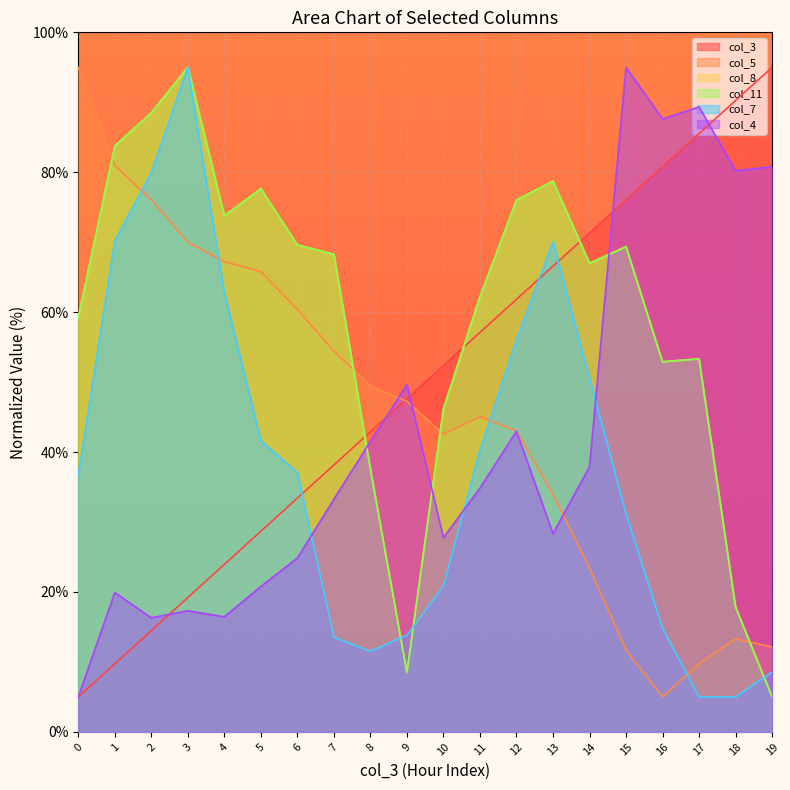

Reading left to right, list all the values displayed in this chart.

col_3: 0=5.0	1=9.7	2=14.5	3=19.2	4=23.9	5=28.7	6=33.4	7=38.2	8=42.9	9=47.6	10=52.4	11=57.1	12=61.8	13=66.6	14=71.3	15=76.1	16=80.8	17=85.5	18=90.3	19=95.0
col_5: 0=95.0	1=80.9	2=76.1	3=70.0	4=67.2	5=65.8	6=60.4	7=54.4	8=49.5	9=47.3	10=42.6	11=45.0	12=43.0	13=34.0	14=23.4	15=11.7	16=5.0	17=9.8	18=13.3	19=12.1
col_8: 0=59.2	1=83.8	2=88.5	3=95.0	4=73.8	5=77.7	6=69.6	7=68.3	8=37.6	9=8.5	10=46.2	11=62.2	12=76.0	13=78.7	14=67.0	15=69.4	16=52.9	17=53.3	18=17.9	19=5.0
col_11: 0=59.2	1=83.8	2=88.5	3=95.0	4=73.8	5=77.7	6=69.6	7=68.3	8=37.6	9=8.5	10=46.2	11=62.2	12=76.0	13=78.7	14=67.0	15=69.4	16=52.9	17=53.3	18=17.9	19=5.0
col_7: 0=36.7	1=70.2	2=80.0	3=95.0	4=62.8	5=41.6	6=37.1	7=13.6	8=11.5	9=13.8	10=20.8	11=40.3	12=56.0	13=70.1	14=50.6	15=31.2	16=14.8	17=5.0	18=5.0	19=8.6
col_4: 0=5.0	1=19.9	2=16.3	3=17.3	4=16.4	5=20.8	6=24.9	7=33.3	8=41.5	9=49.6	10=27.8	11=34.9	12=43.0	13=28.3	14=37.9	15=95.0	16=87.6	17=89.3	18=80.2	19=80.8